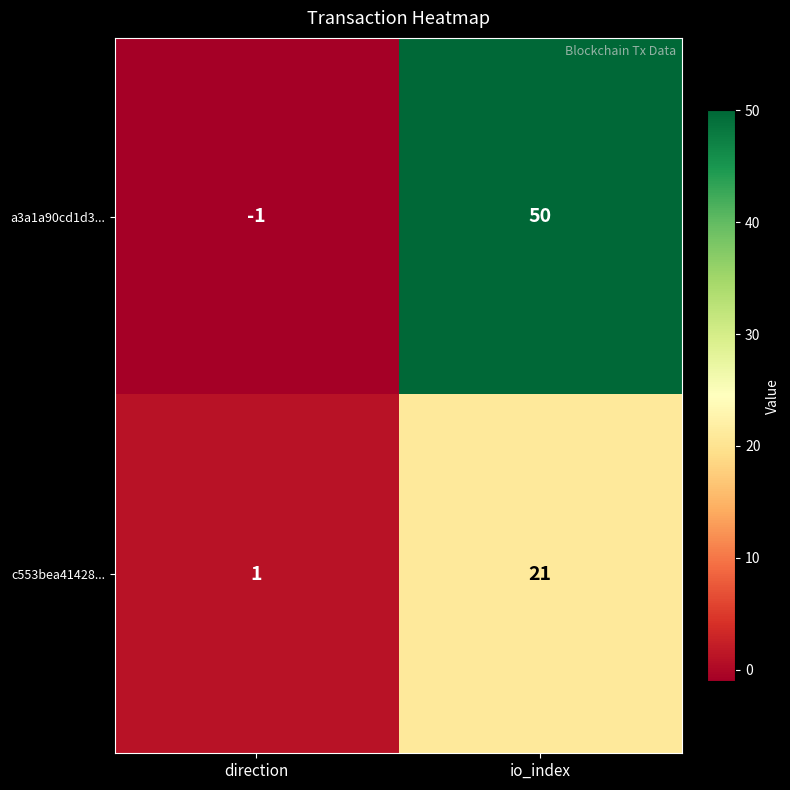

The value of c553bea41428... at io_index is 31. True or false?

False